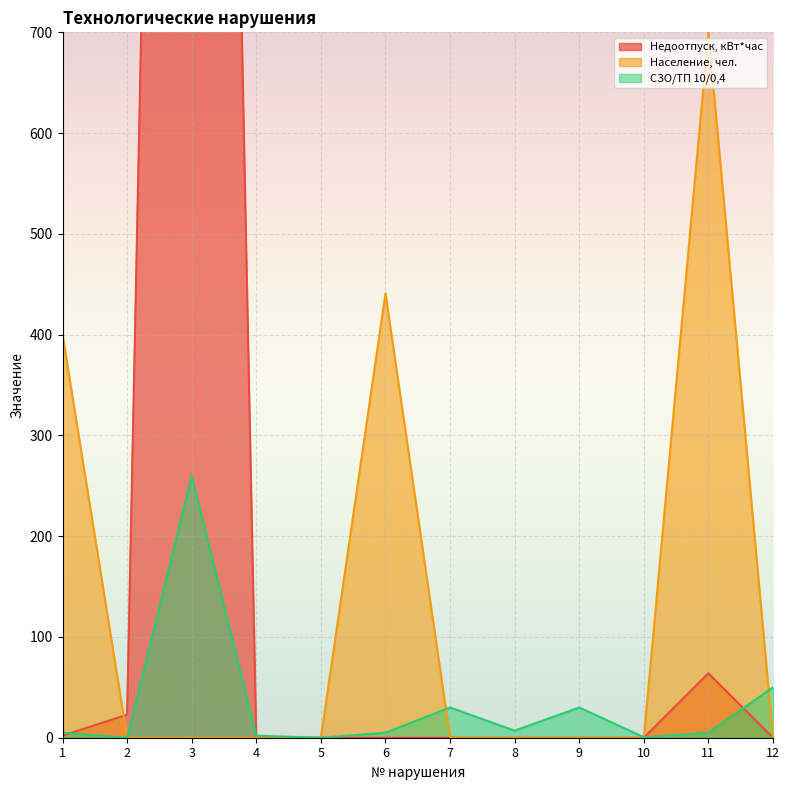

What are all the series names shown in the legend?

Недоотпуск, кВт*час, Население, чел., СЗО/ТП 10/0,4